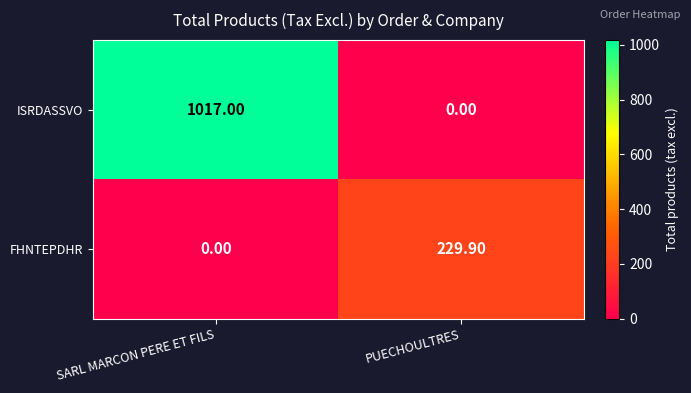

Rank the series by their maximum value, from highest to lowest.

ISRDASSVO, FHNTEPDHR